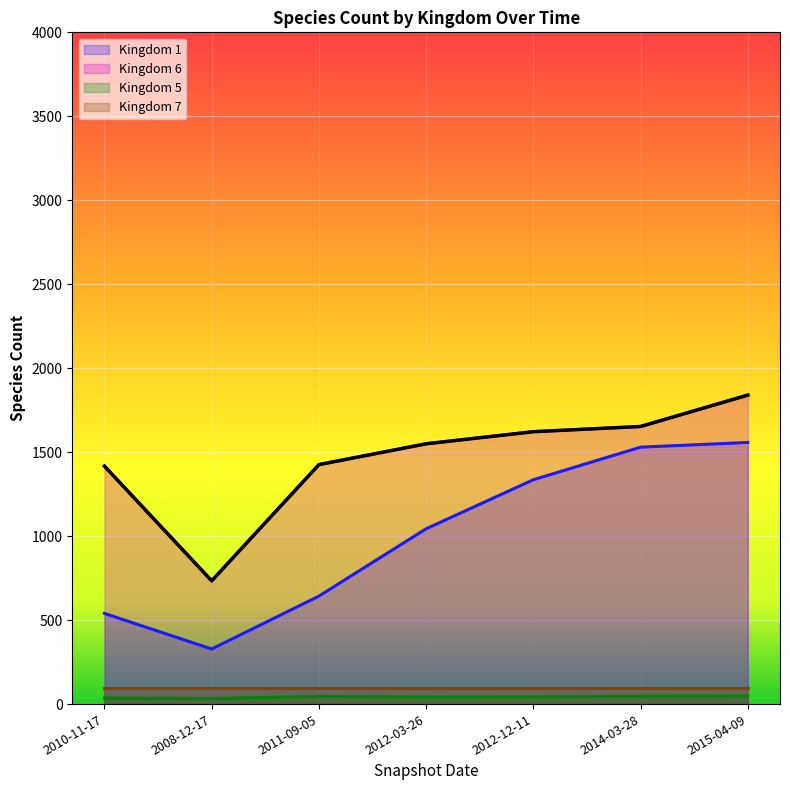

At which category is the sum across all series the highest?

2015-04-09